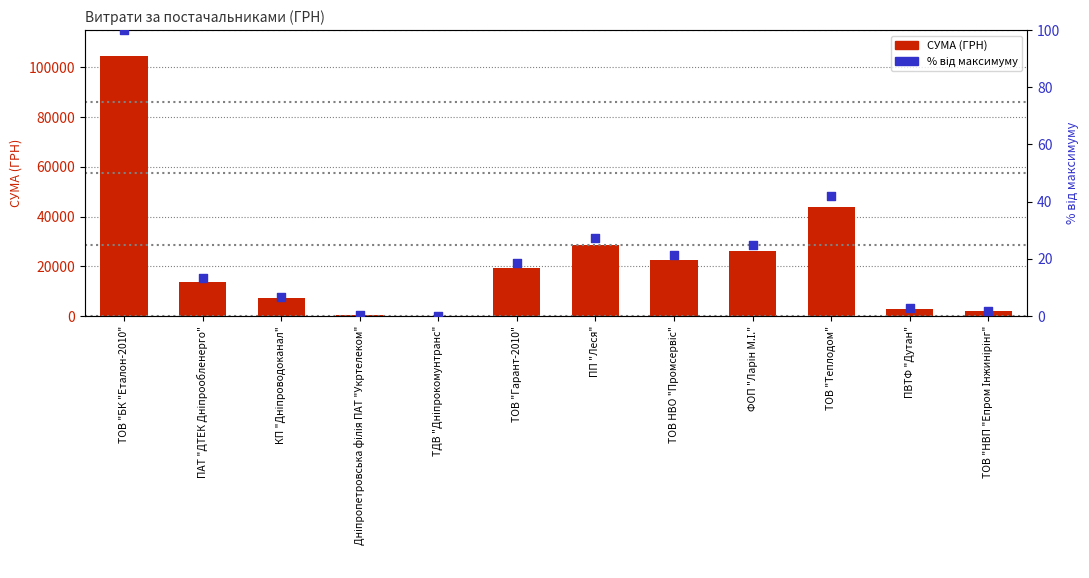

At how many categories does at least one series exceed 356?

11